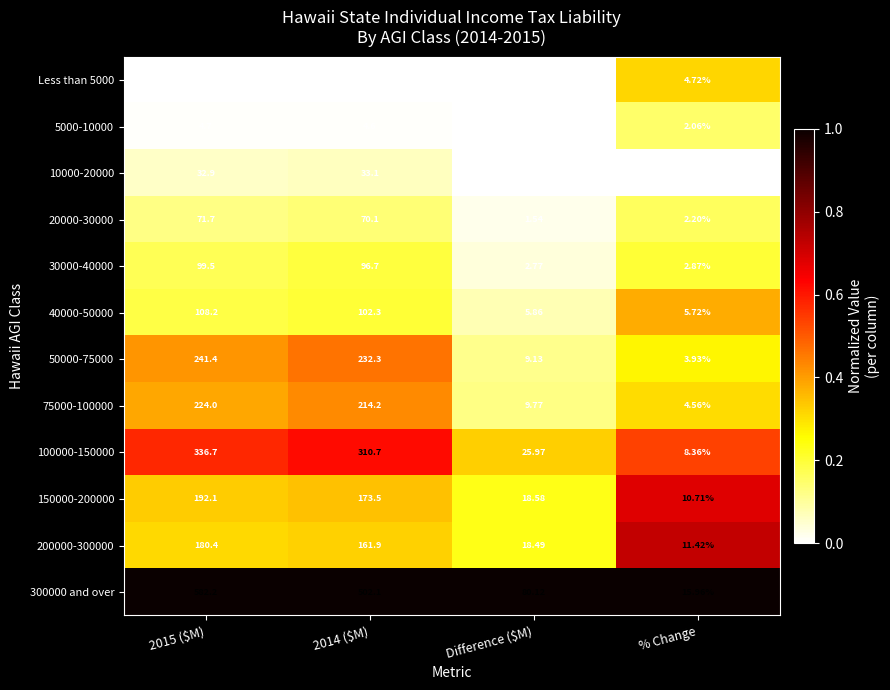

At which category does the chart reach its minimum across all series?

% Change